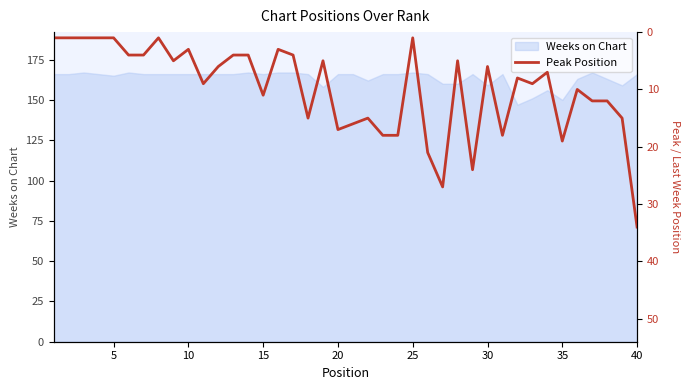

What is the minimum value for Weeks on Chart?

147